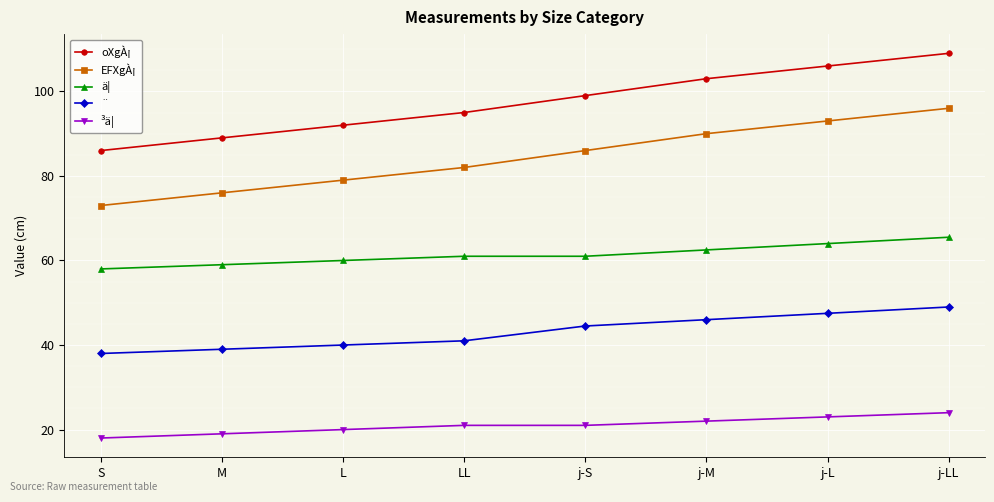

What is the sum of the ¨ values at j-S and j-LL?

93.5